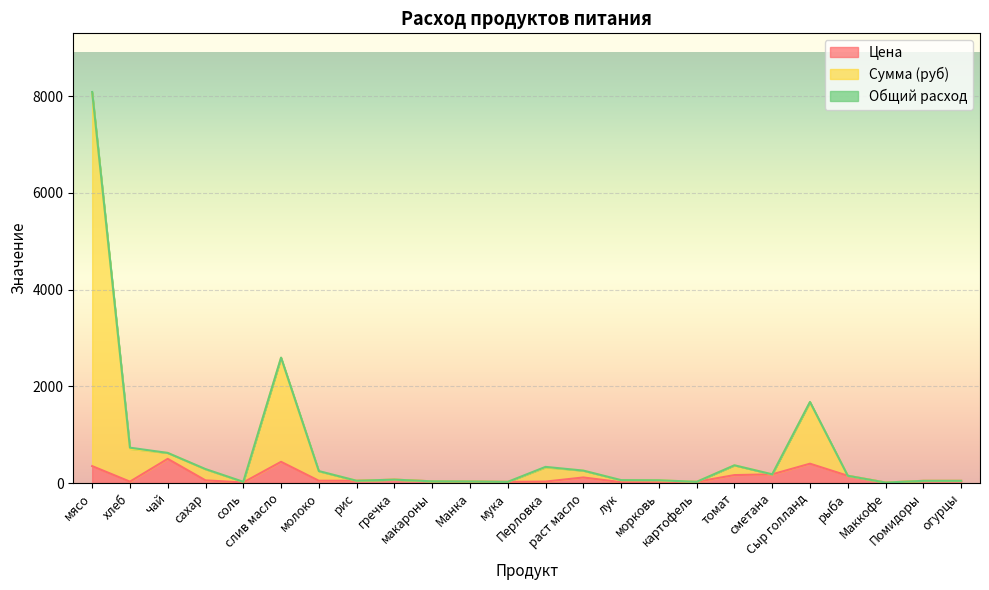

What is the label of the 6th point from the right?

сметана